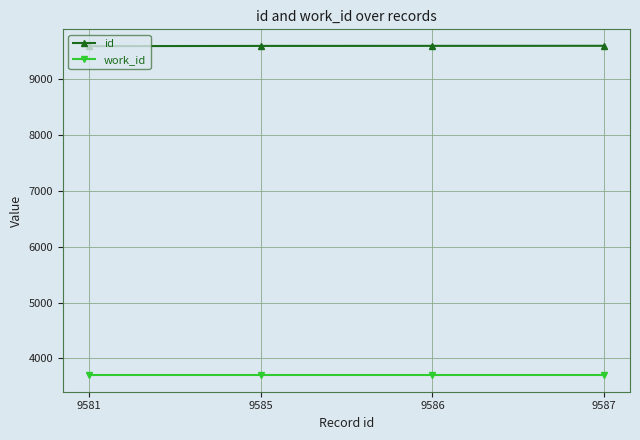

Rank the series by their average value, from highest to lowest.

id, work_id